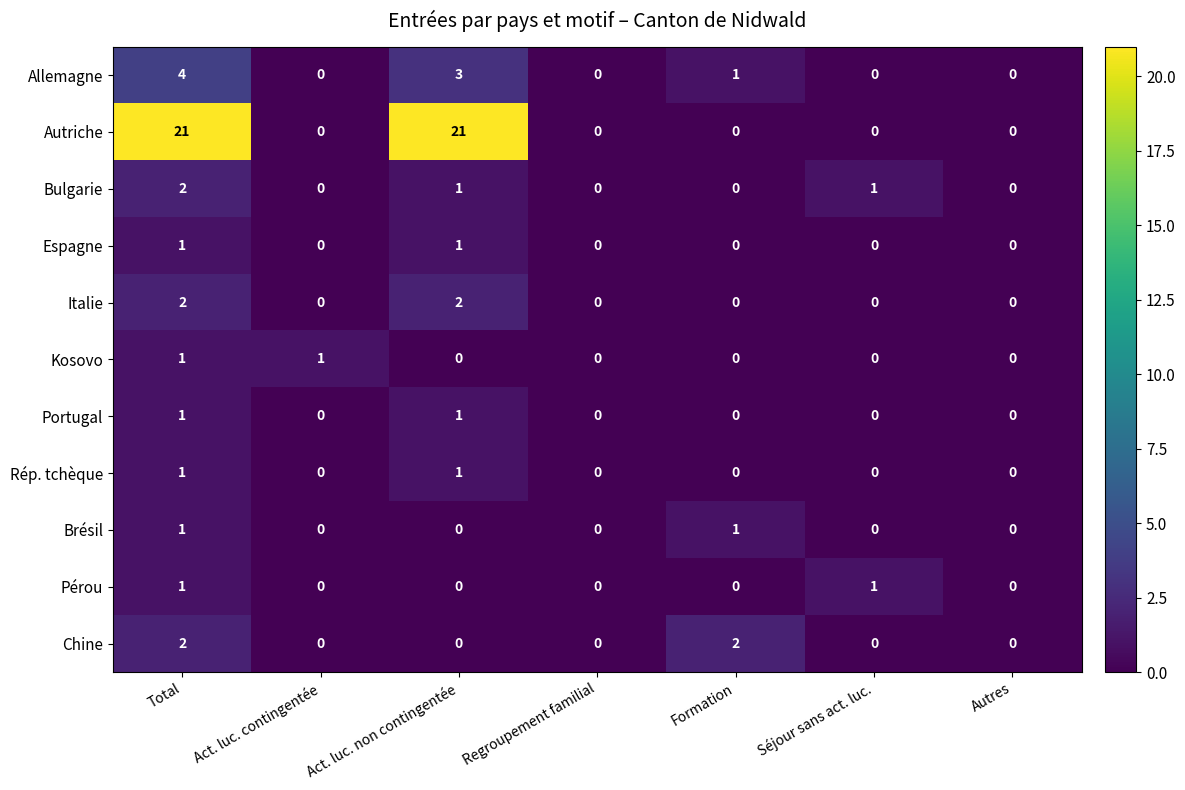

Which series changed the most between Act. luc. non contingentée and Séjour sans act. luc.?

Autriche